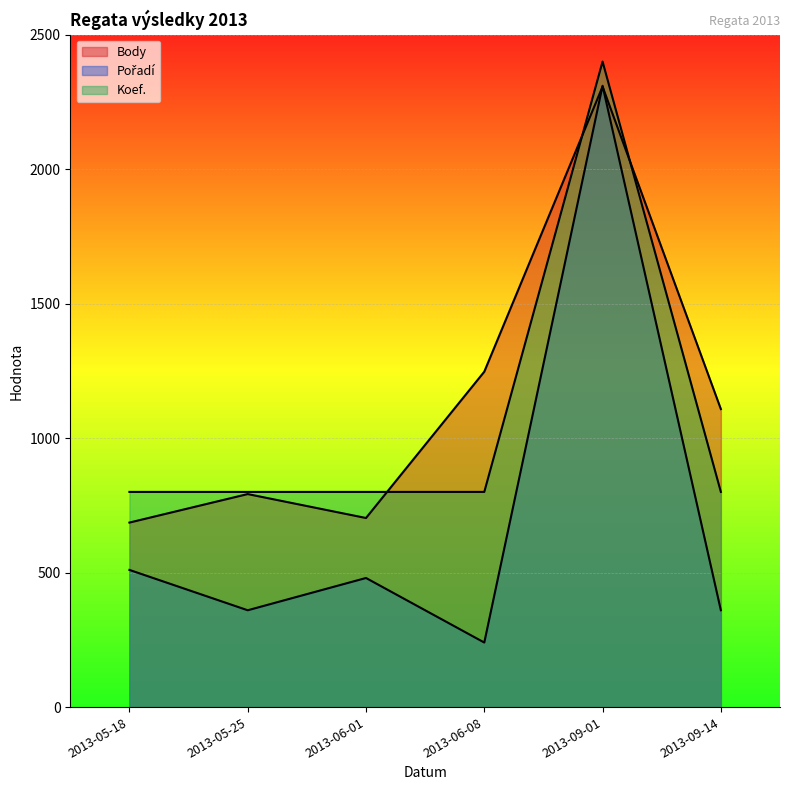

What is the maximum value for Pořadí?

2310